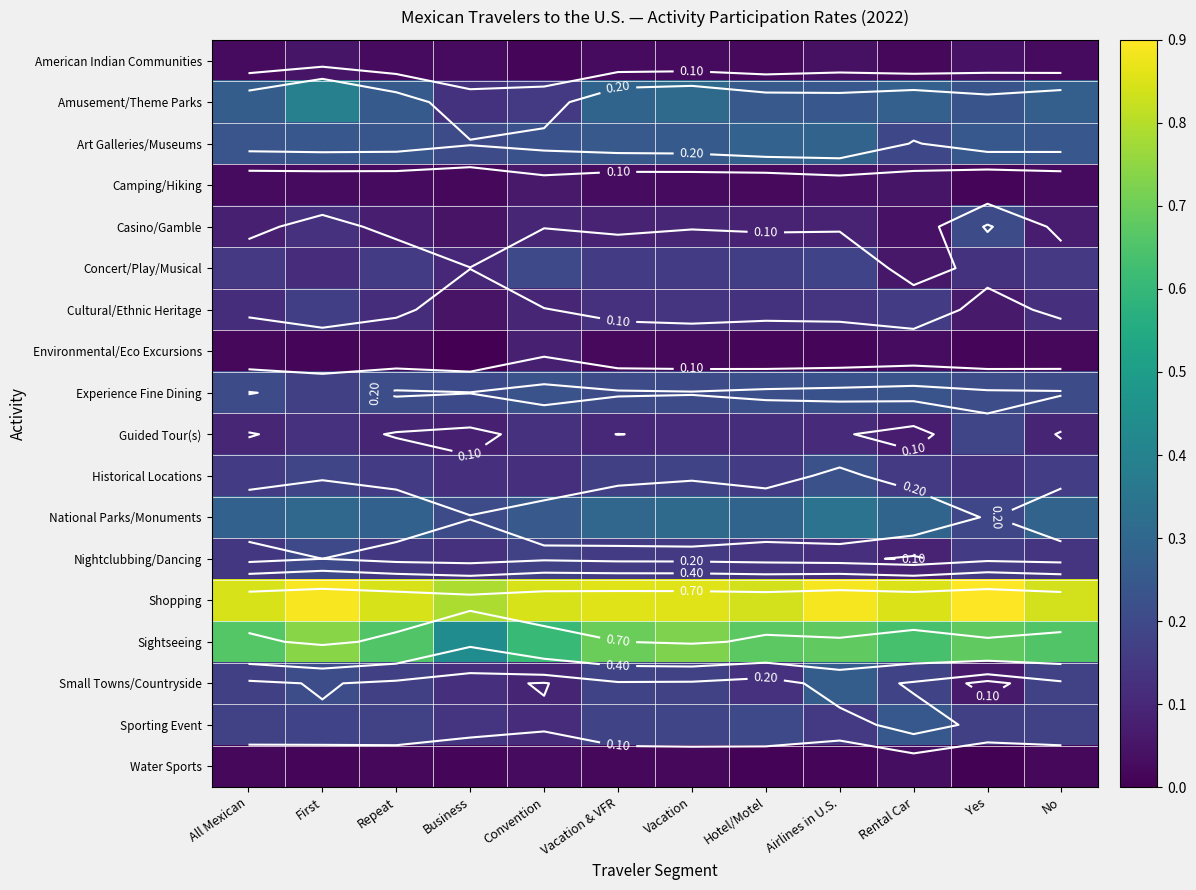

What is the difference between the maximum and minimum values in the Guided Tour(s) series?

0.1